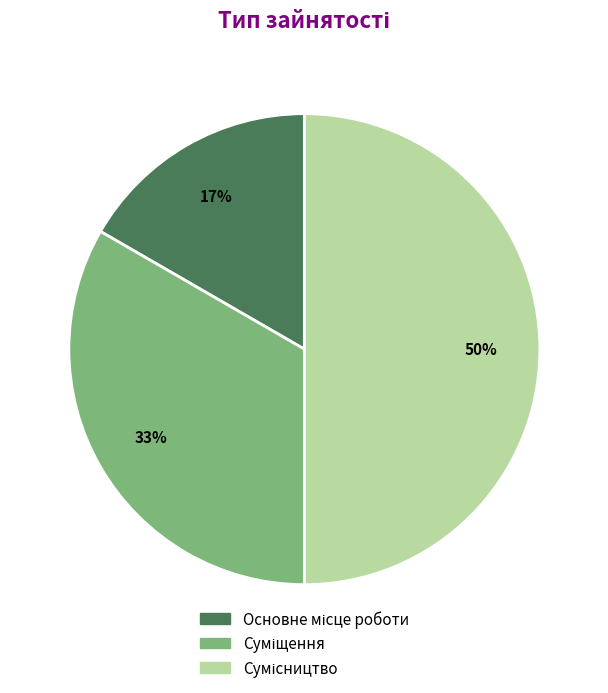

To the nearest percent, what is the difference between the largest and smallest slice percentages?

33%